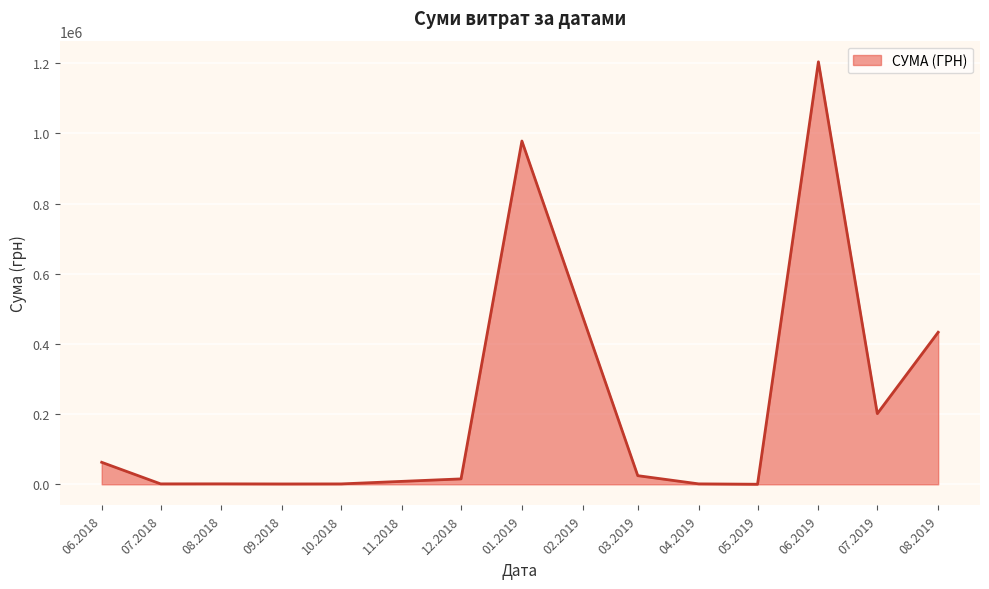

The value at 06.2019 is 1204251.0. True or false?

True